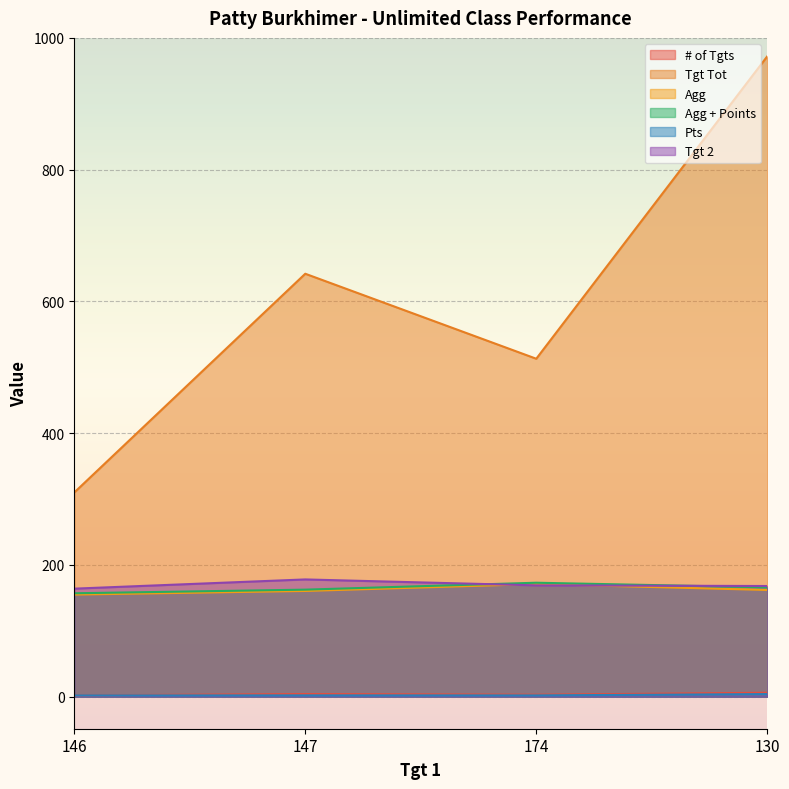

At which label does Tgt Tot first exceed 642?

130